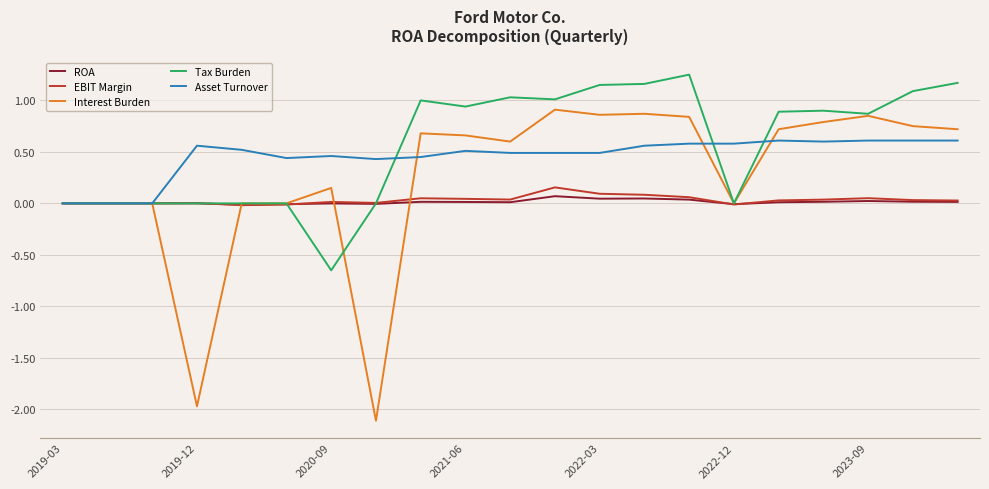

Which series has the largest range (max minus min)?

Interest Burden